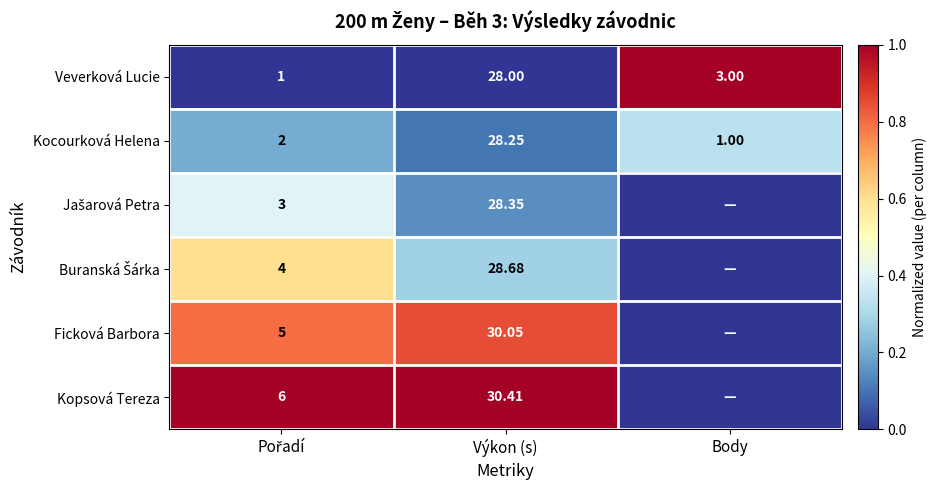

At which label is Veverková Lucie closest to 14?

Body